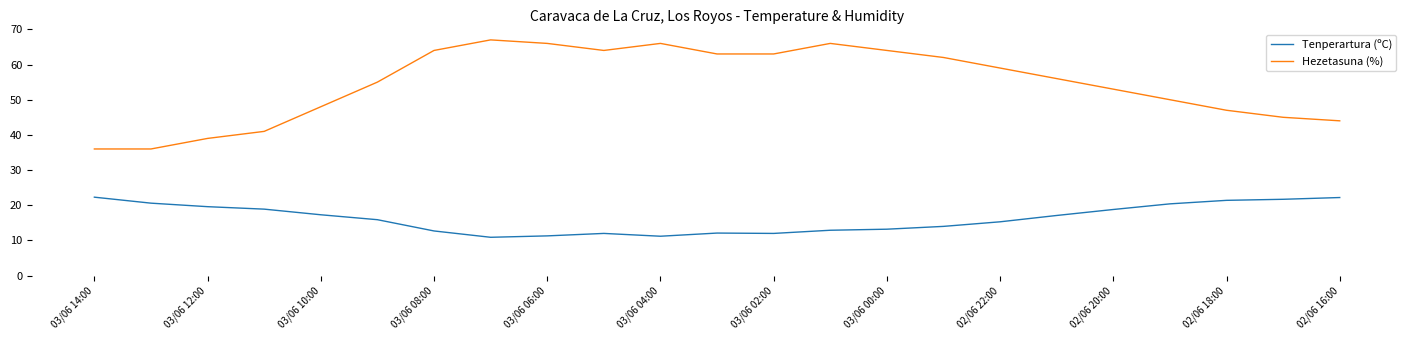

What is the maximum value for Tenperartura (ºC)?

22.3